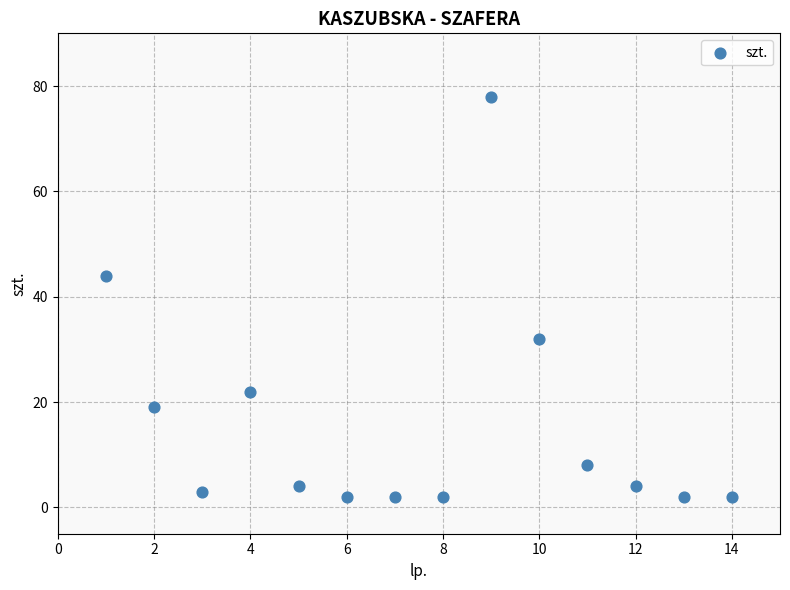

What Y value in the scatter plot is closest to 40?

44